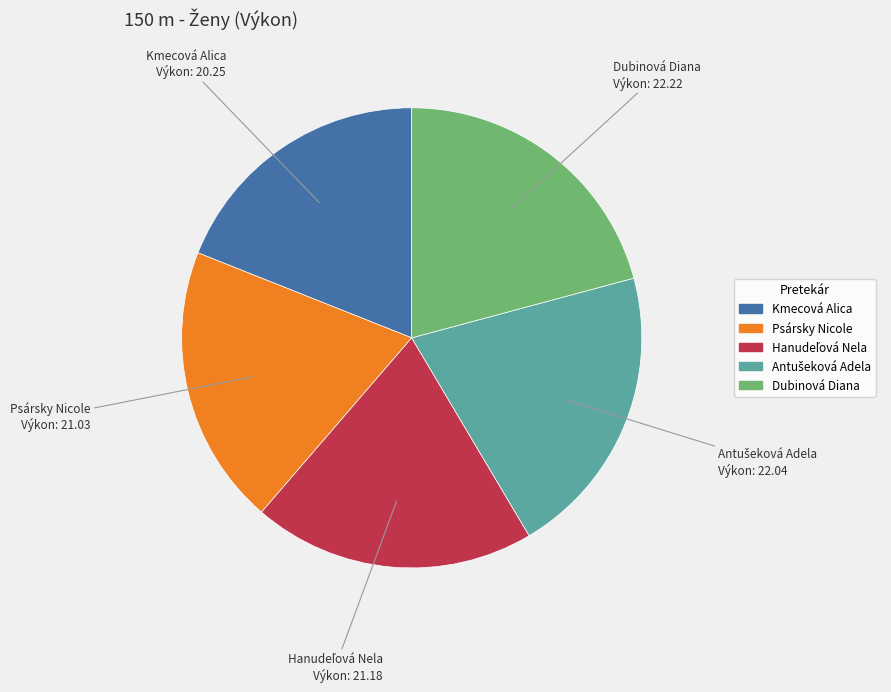

Does Psársky Nicole account for over 50% of the chart?

No